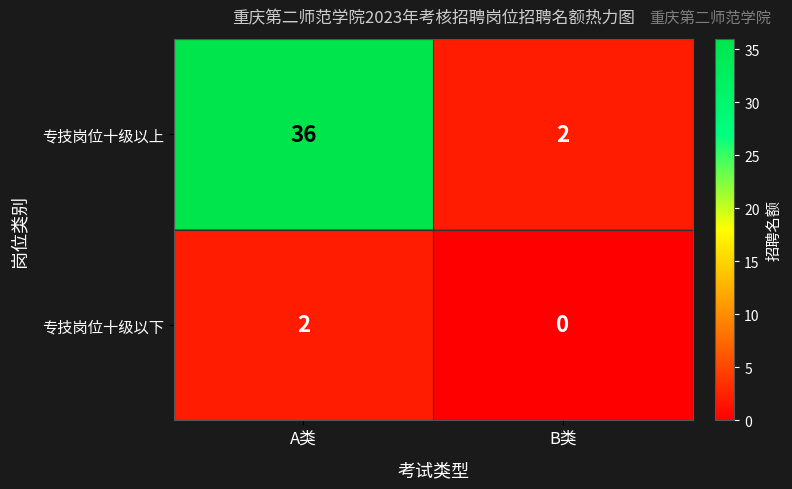

Which series has the largest total across all categories?

专技岗位十级以上